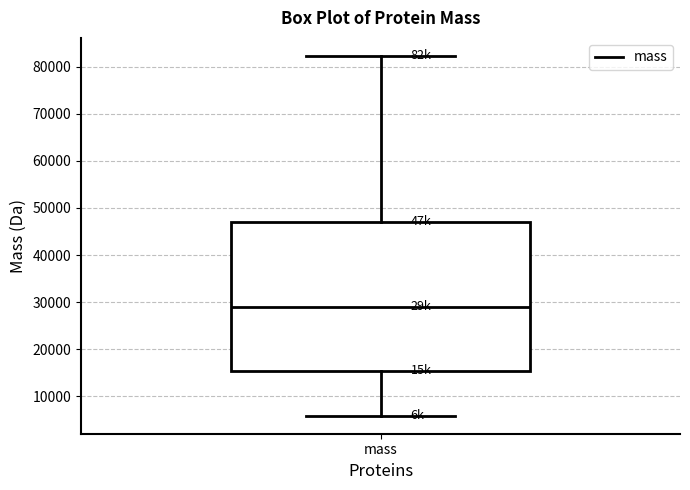

Where is the lower edge of the box for mass on the y-axis? The values are not printed on the chart, so give them approximately, as read against the axis.

15000